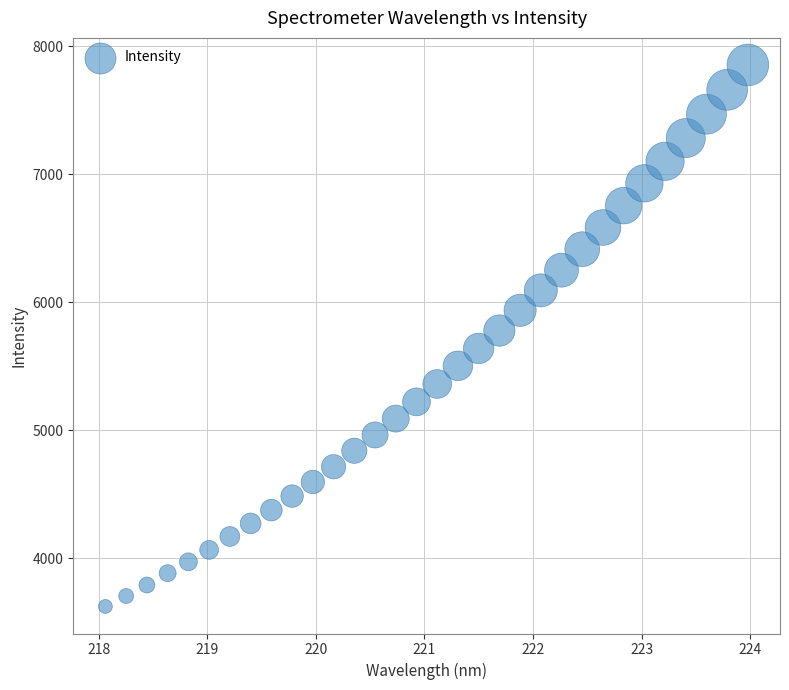

What is the range of X values (max minus min)?

5.9